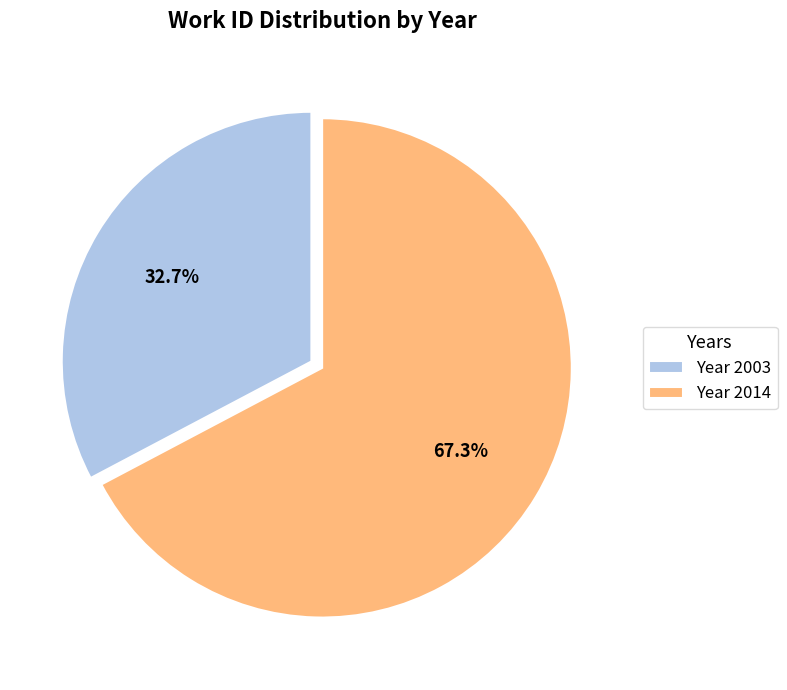

Which slice is the smallest?

Year 2003